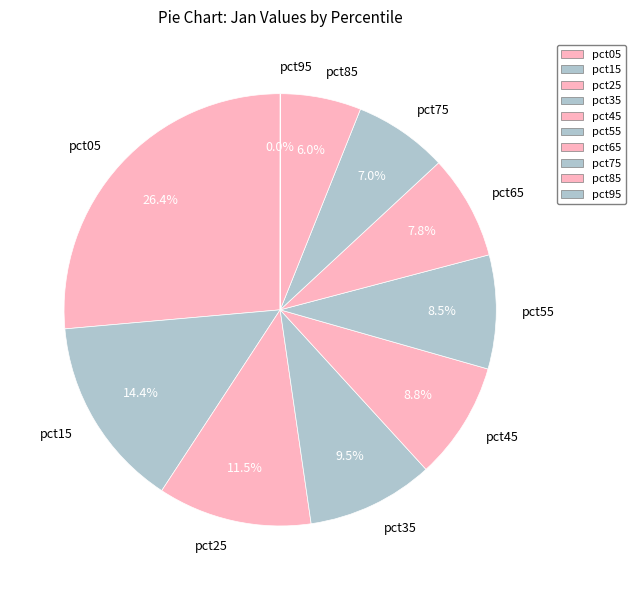

Between pct05 and pct75, which is larger?

pct05